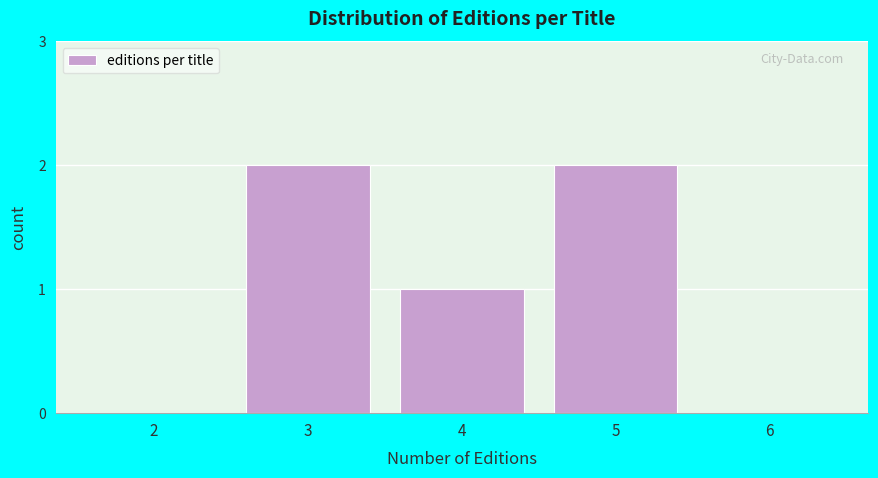

Reading right to left, list all the values displayed in this chart.

6=0	5=2	4=1	3=2	2=0